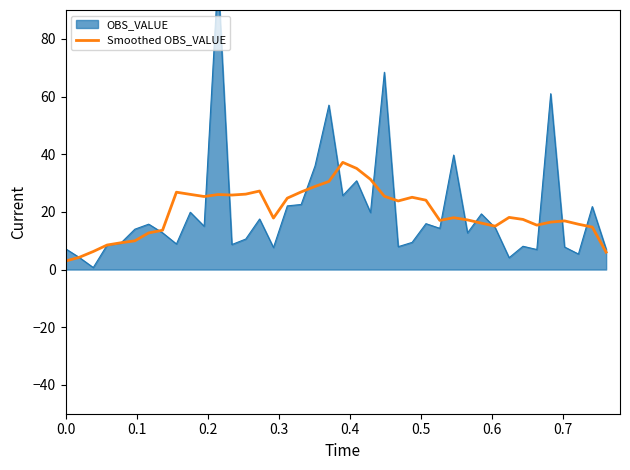

What is the maximum value for Smoothed OBS_VALUE?

37.2